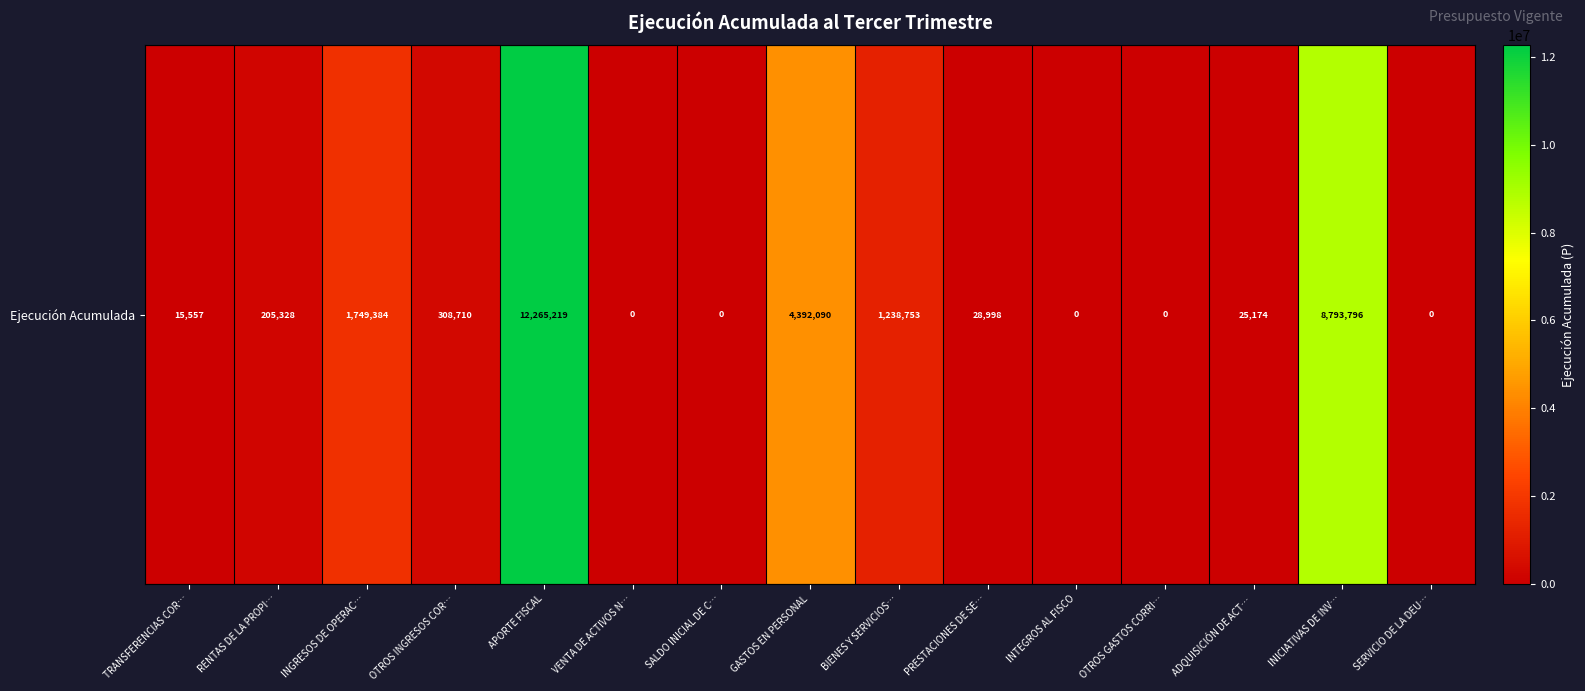

What is the difference between the values at PRESTACIONES DE SE… and APORTE FISCAL?

12236221